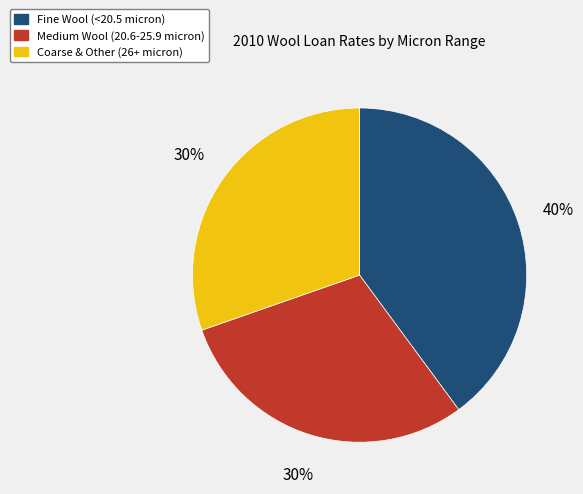

Is there any slice that represents more than half of the pie?

No